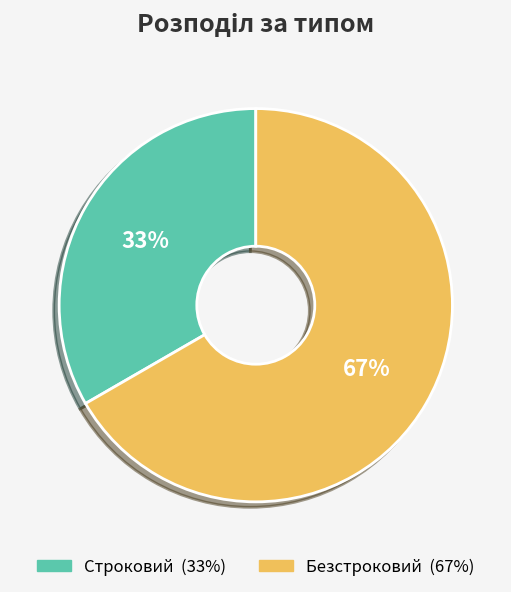

Which slice is the largest?

Безстроковий